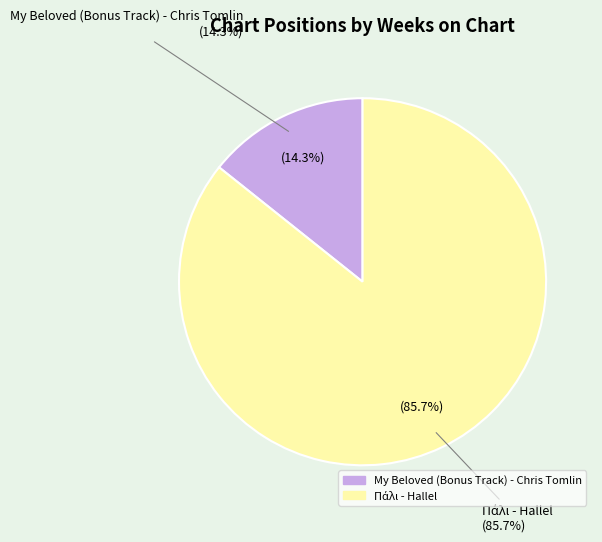

Between My Beloved (Bonus Track) - Chris Tomlin and Πάλι - Hallel, which is larger?

Πάλι - Hallel